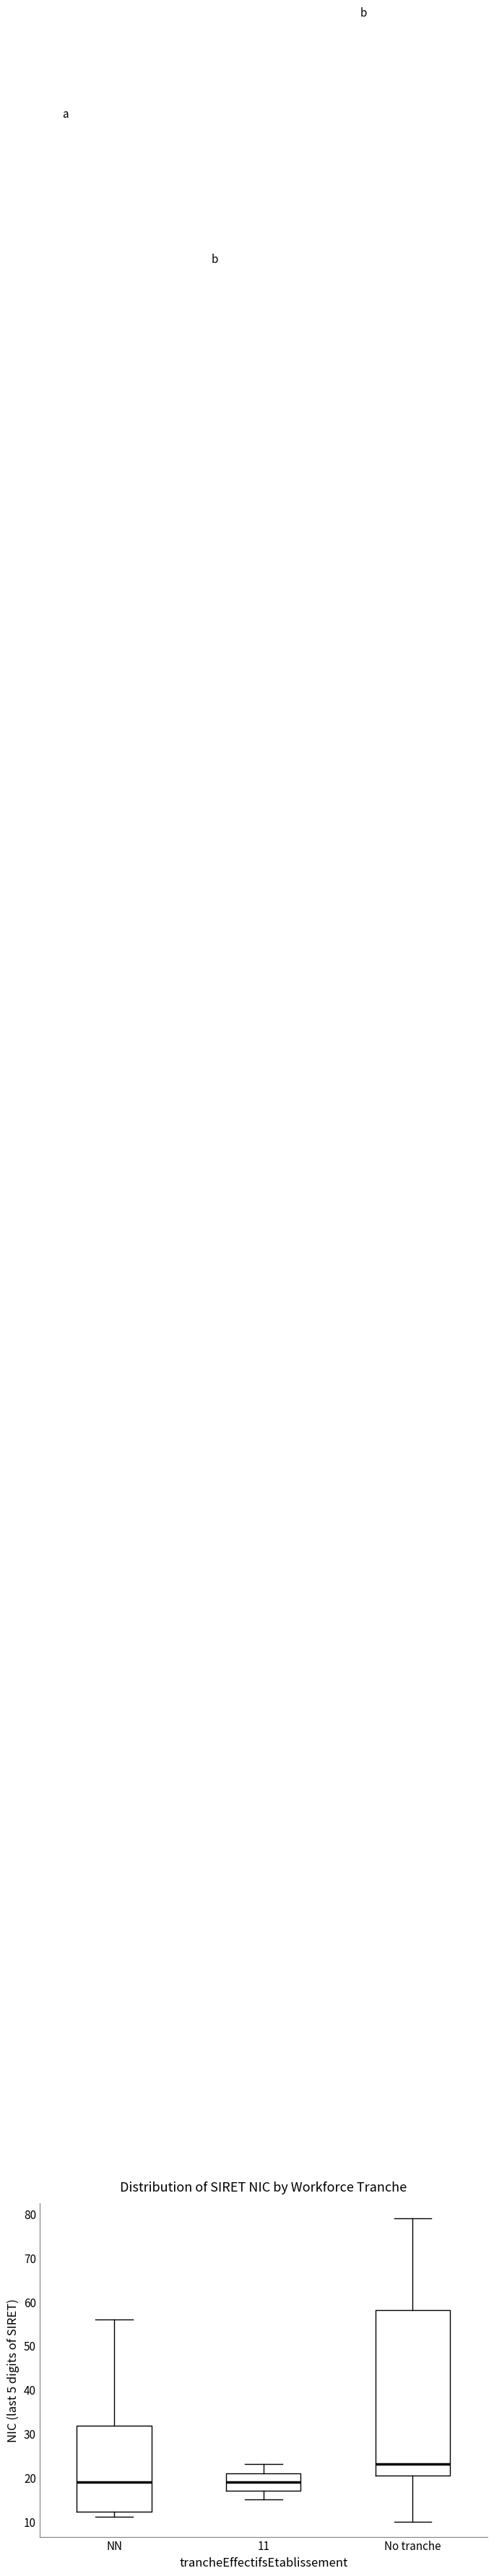

Comparing the boxes themselves (not the whiskers), which one is the tallest?

No tranche